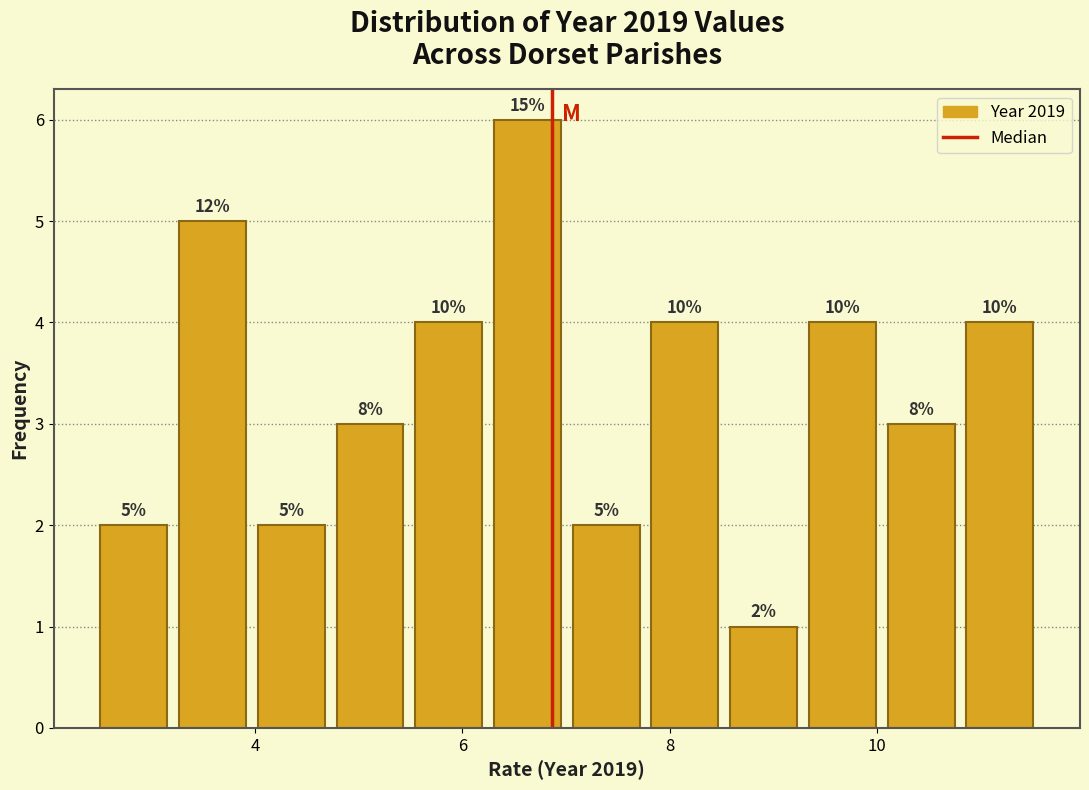

Read against the x-axis, roughly where is the centre of the tallest bar?

6.6